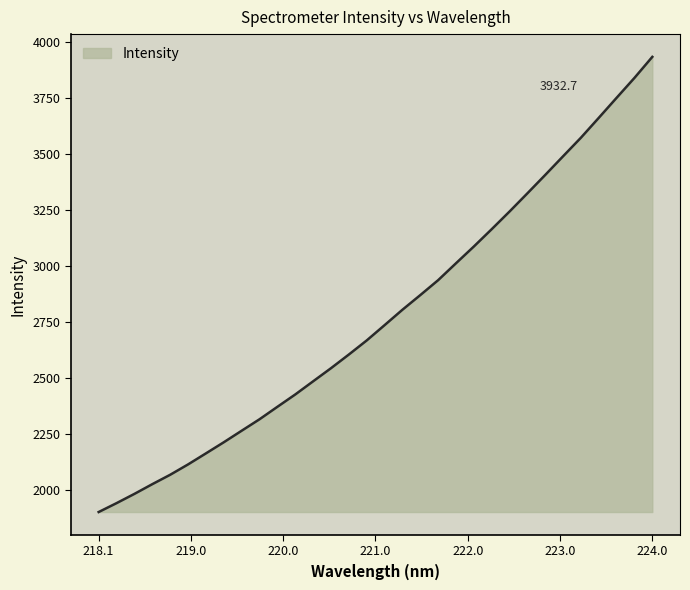

What is the smallest value displayed?

1899.9